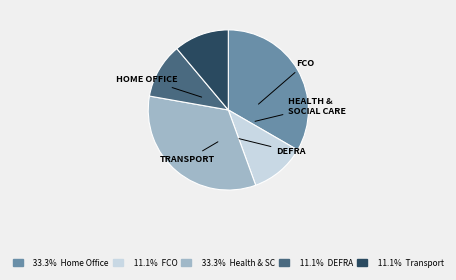

Is there a majority slice in this chart?

No